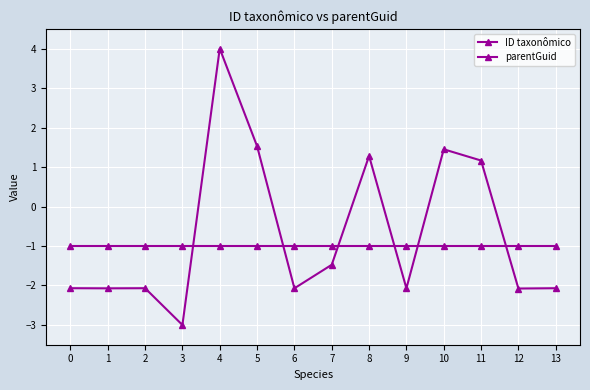

How many lines are shown in the chart?

2